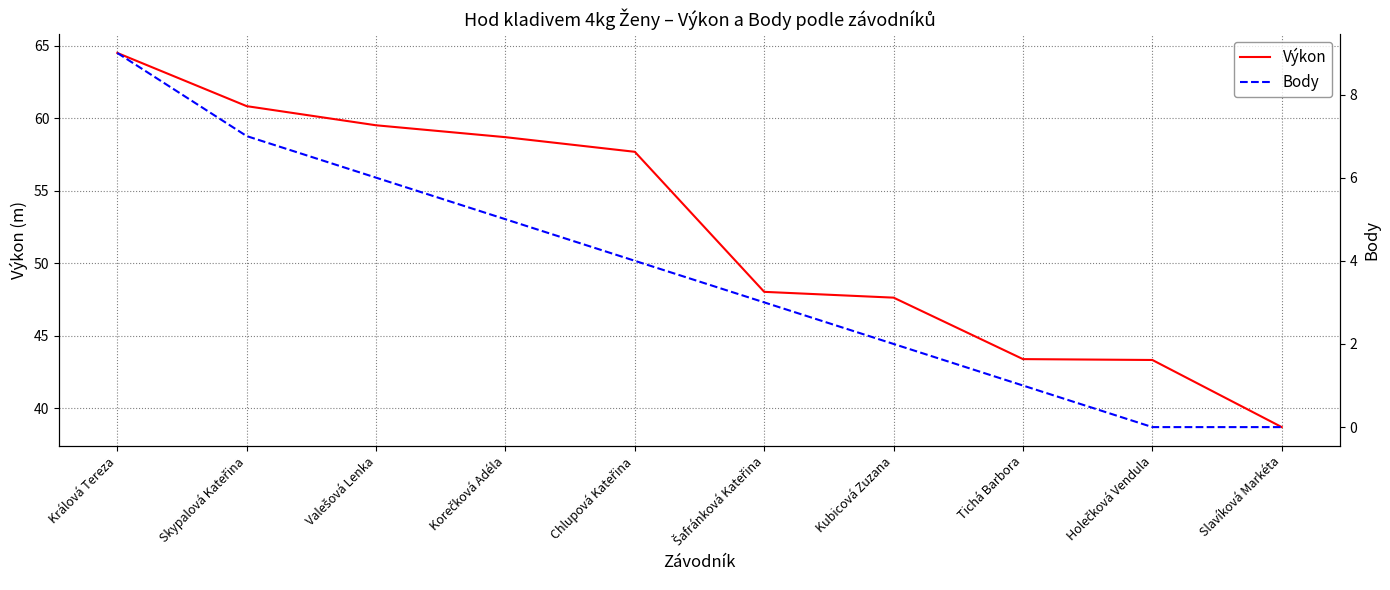

What is the value of the Výkon point at the 3rd from the left?

59.5